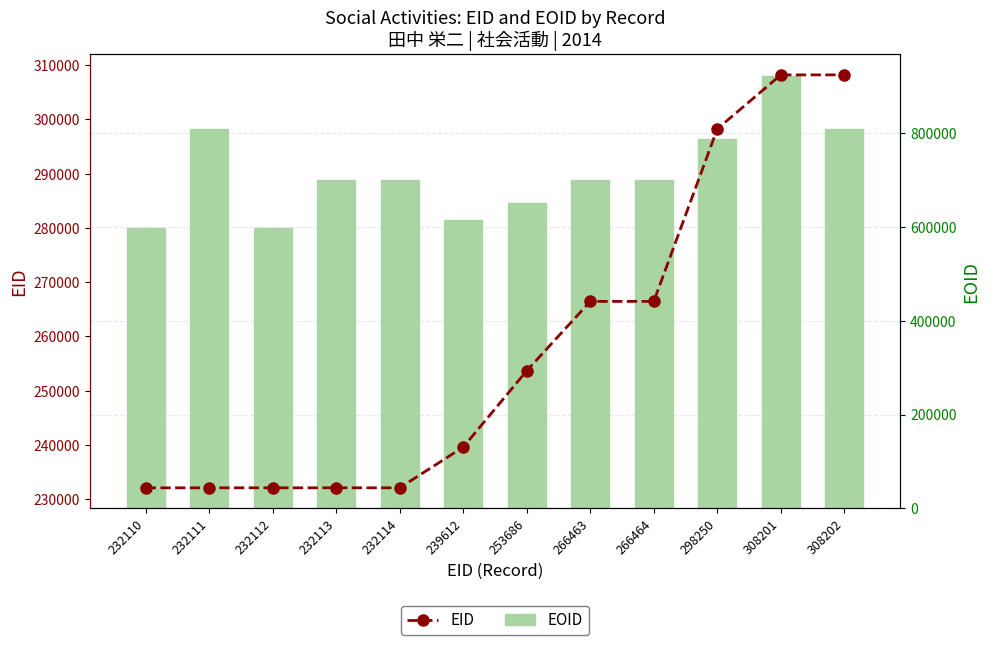

Rank the series by their maximum value, from lowest to highest.

EID, EOID